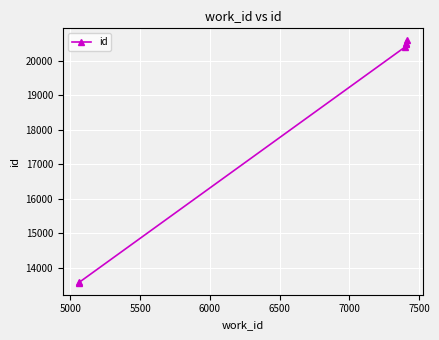

Count the number of data series in this chart.

1